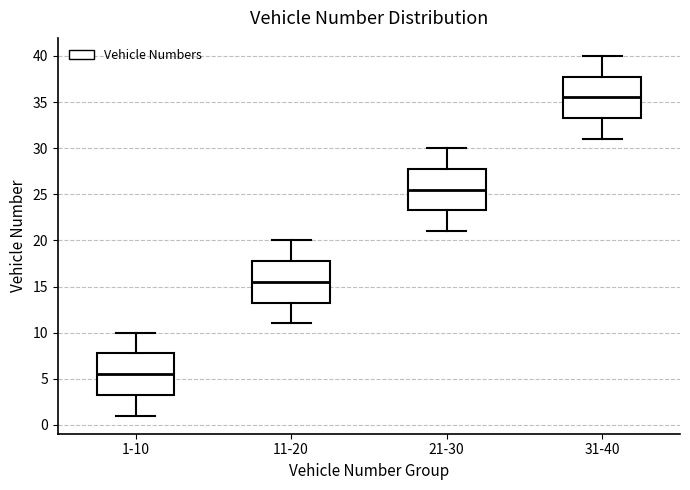

Which box has the highest median line?

31-40